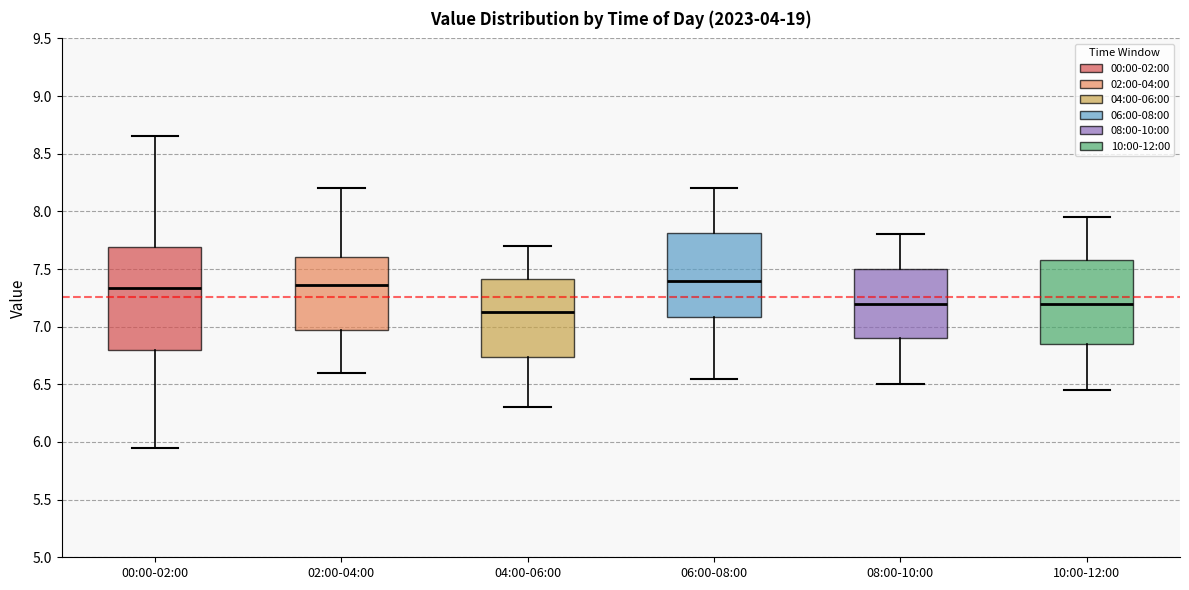

Which box's median line is the lowest?

04:00-06:00